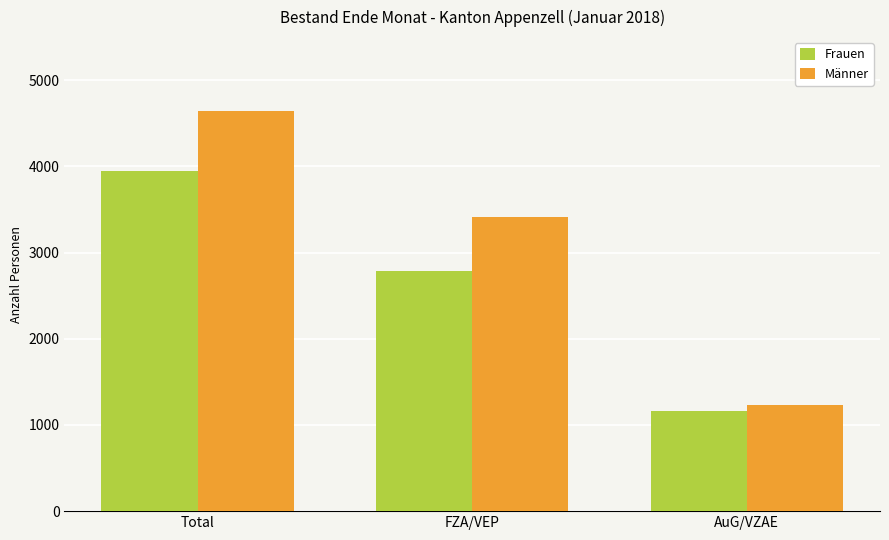

Rank the series at AuG/VZAE from lowest to highest value.

Frauen, Männer